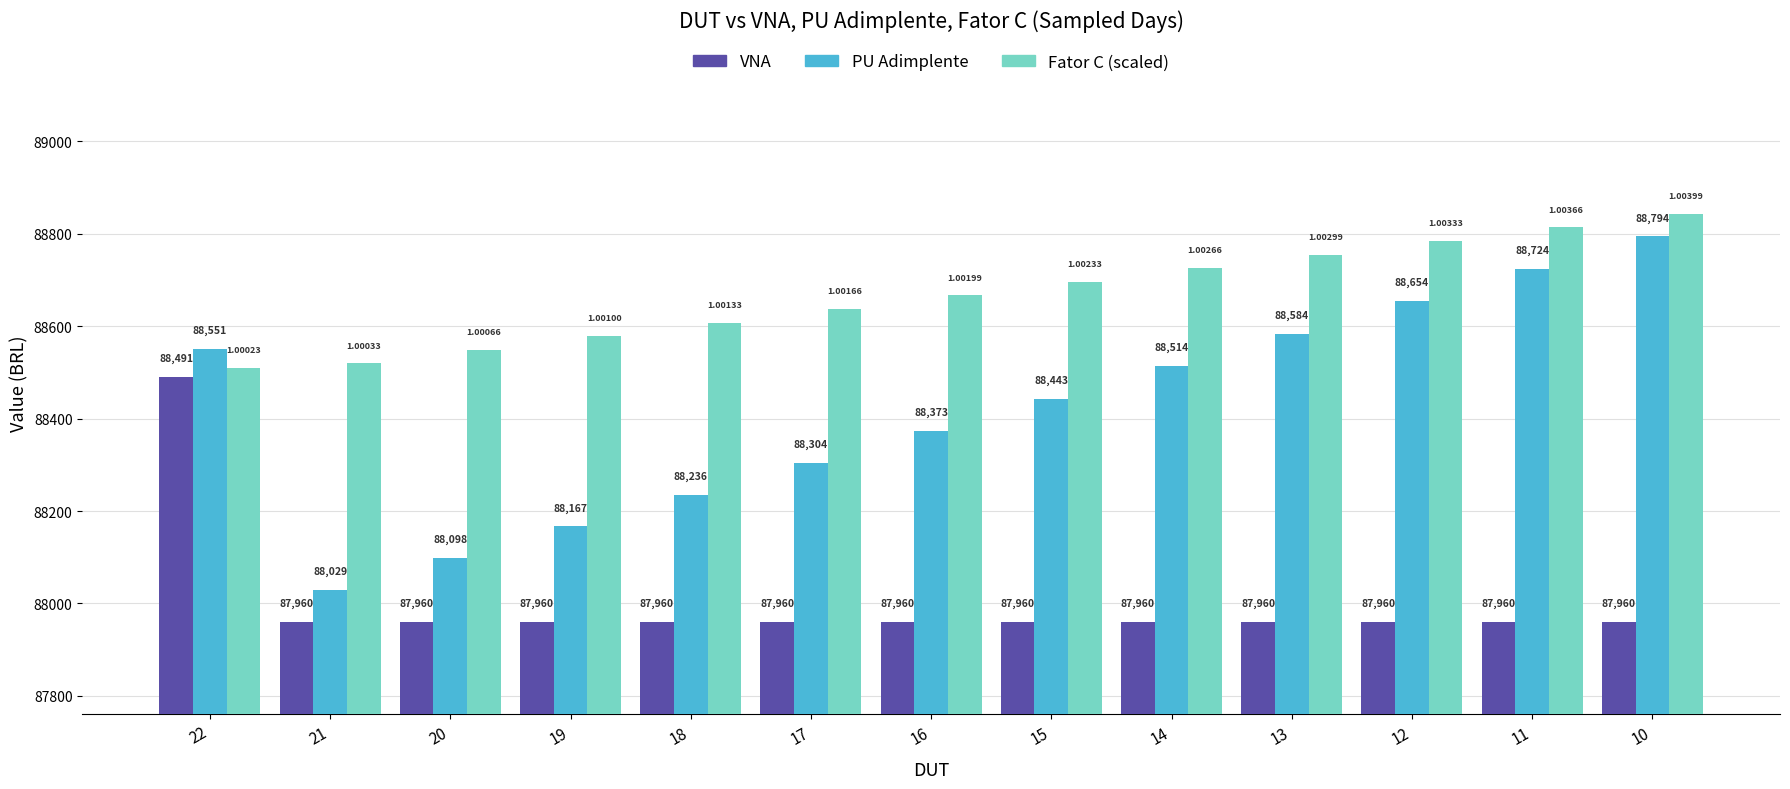

What is the difference between the Fator C (scaled) values at 19 and 20?

29.4